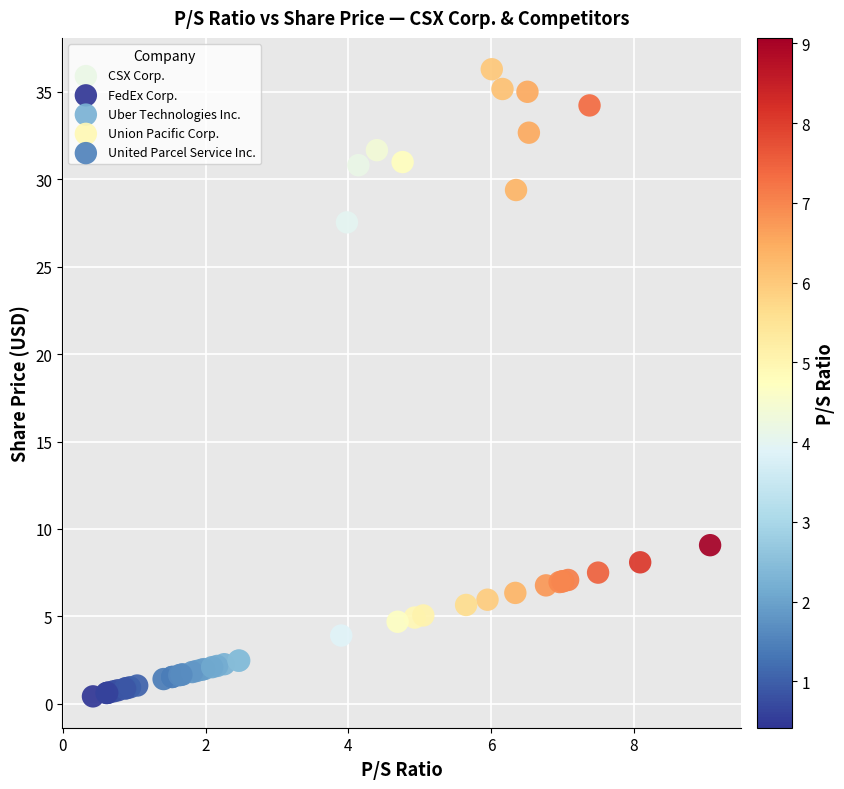

Which series has the largest Y range (max minus min)?

CSX Corp.